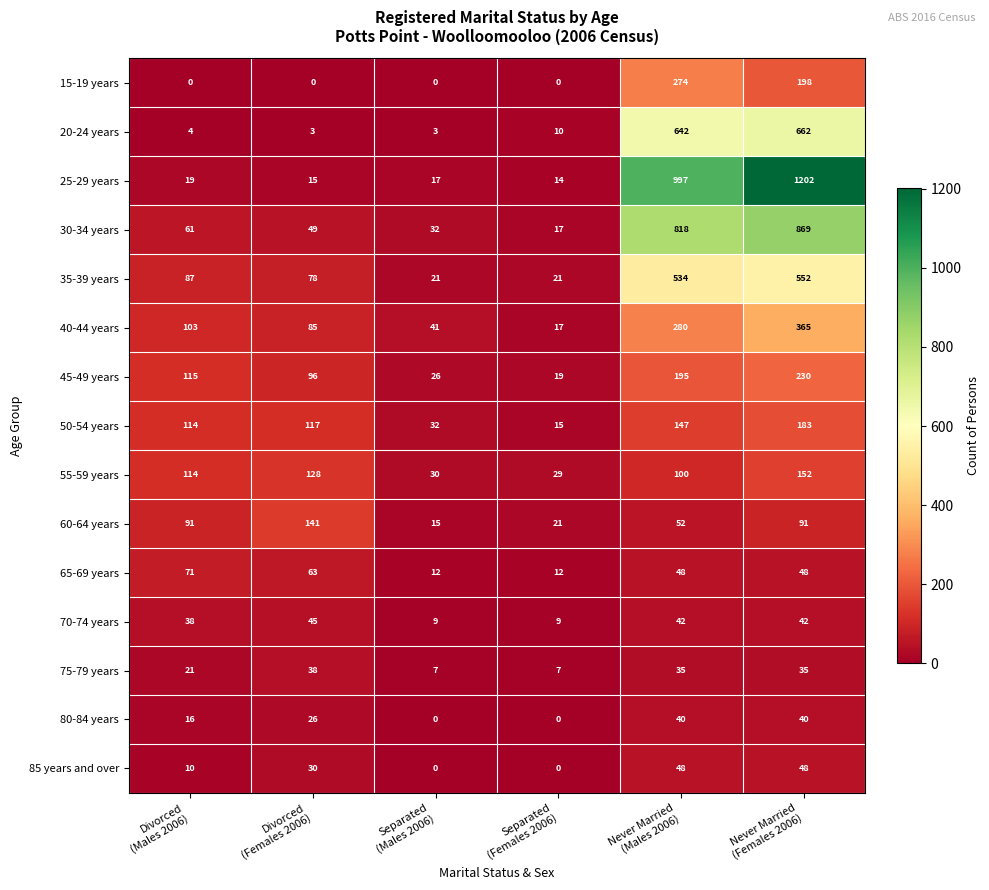

Count the number of categories in the chart.

6